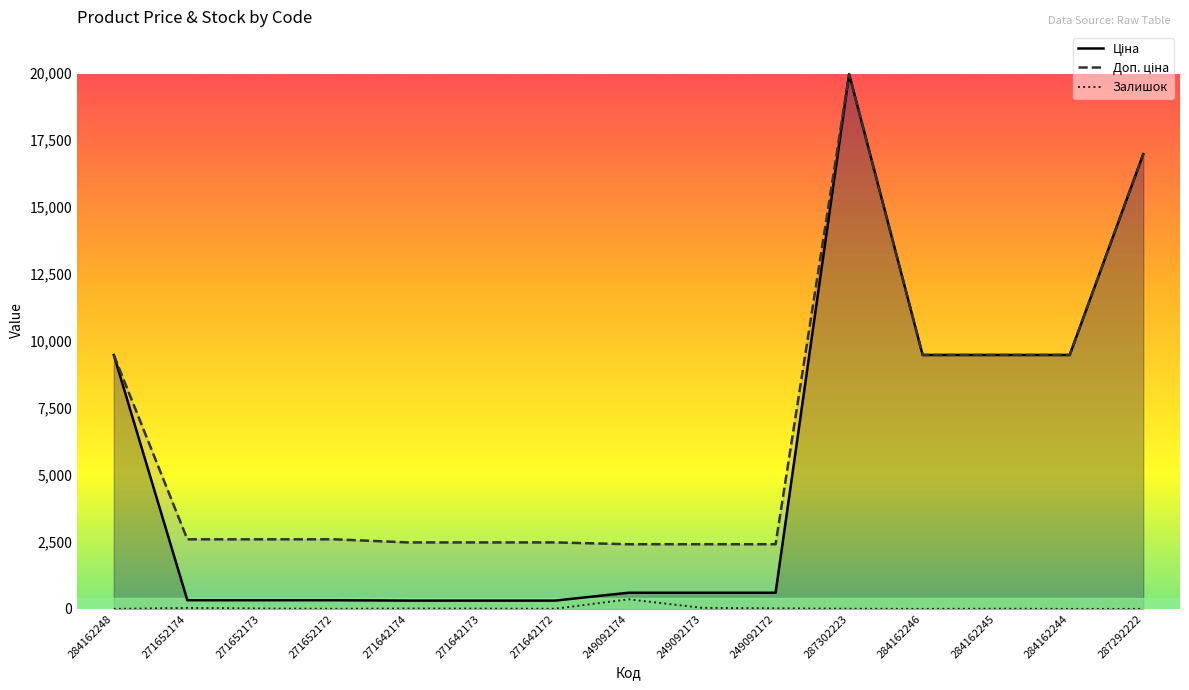

How many interior local peaks does the Доп. ціна series have?

1